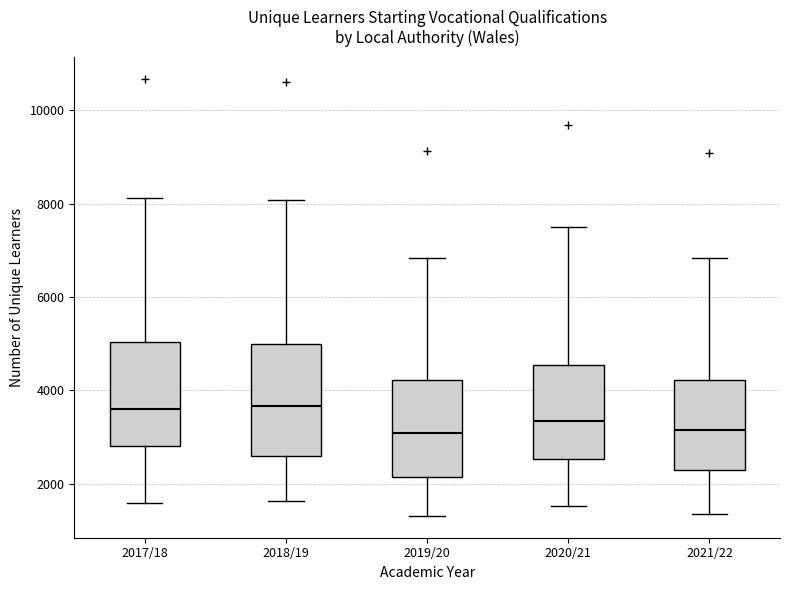

Reading left to right, transcribe this box plot: for each box, give where its median line is, the range the box spans, and where its two whiskers end, as read against the y-axis. The values are not printed on the chart, so give them approximately, as read against the axis.

2017/18: median 3600, box 2800 to 5000, whiskers 1600 to 8200
2018/19: median 3600, box 2600 to 5000, whiskers 1600 to 8000
2019/20: median 3000, box 2200 to 4200, whiskers 1400 to 6800
2020/21: median 3400, box 2600 to 4600, whiskers 1600 to 7600
2021/22: median 3200, box 2200 to 4200, whiskers 1400 to 6800